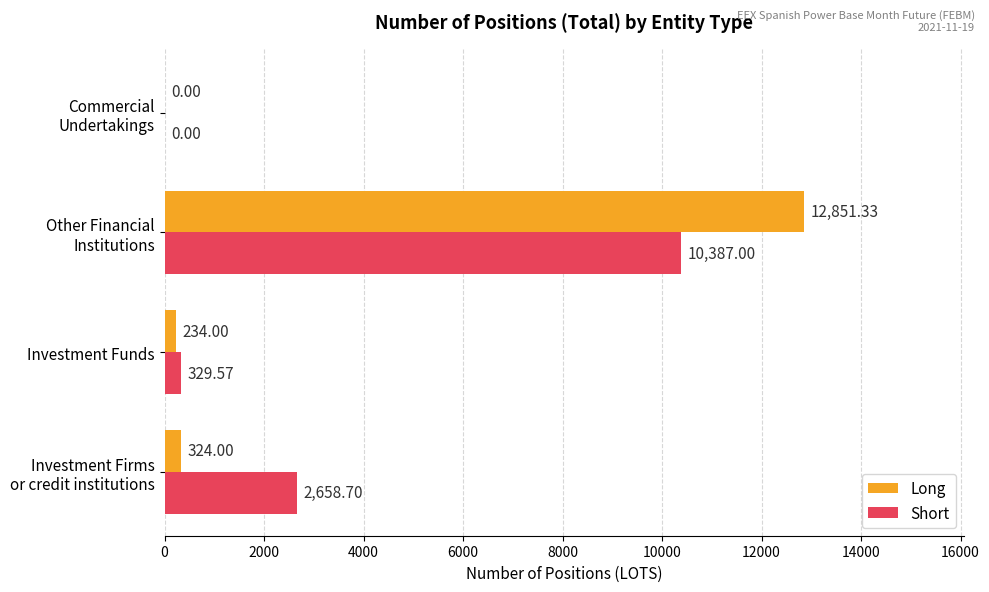

Which series has the largest total across all categories?

Long